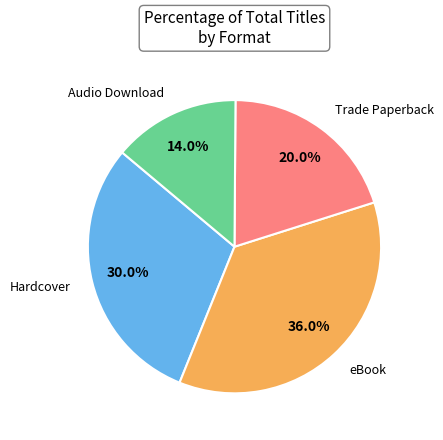

Is there a majority slice in this chart?

No